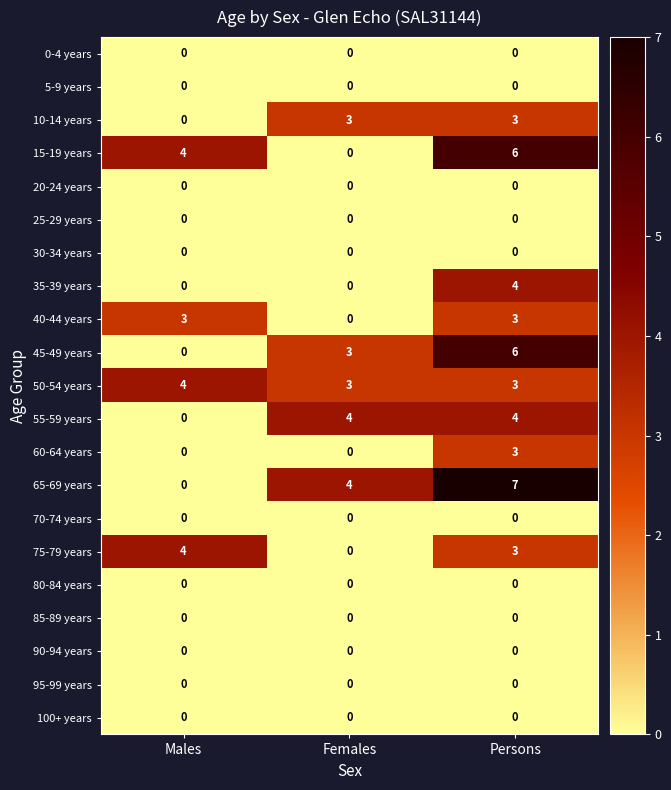

At which category is the sum across all series the highest?

Persons